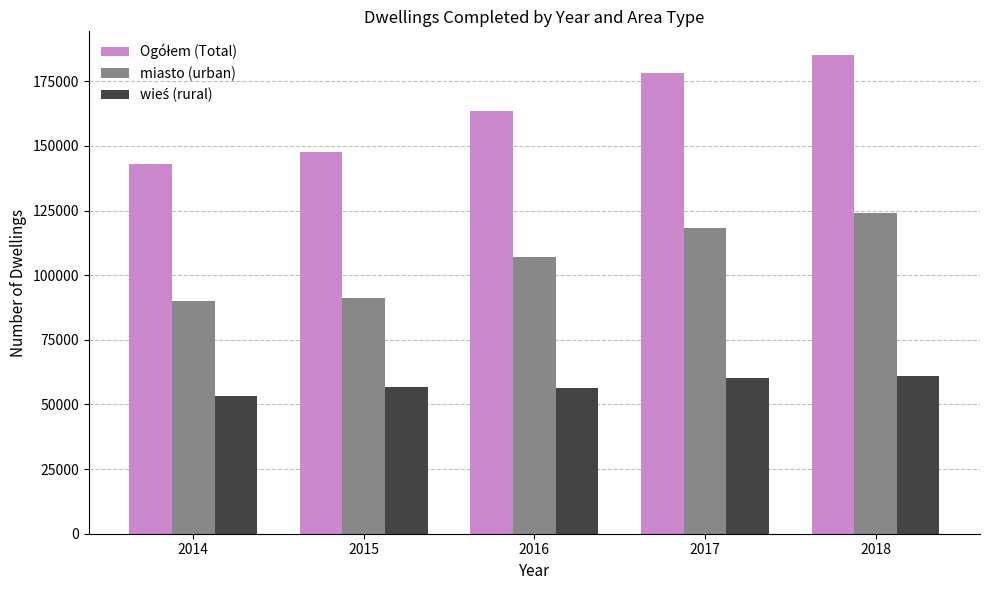

What is the smallest value displayed?

53156